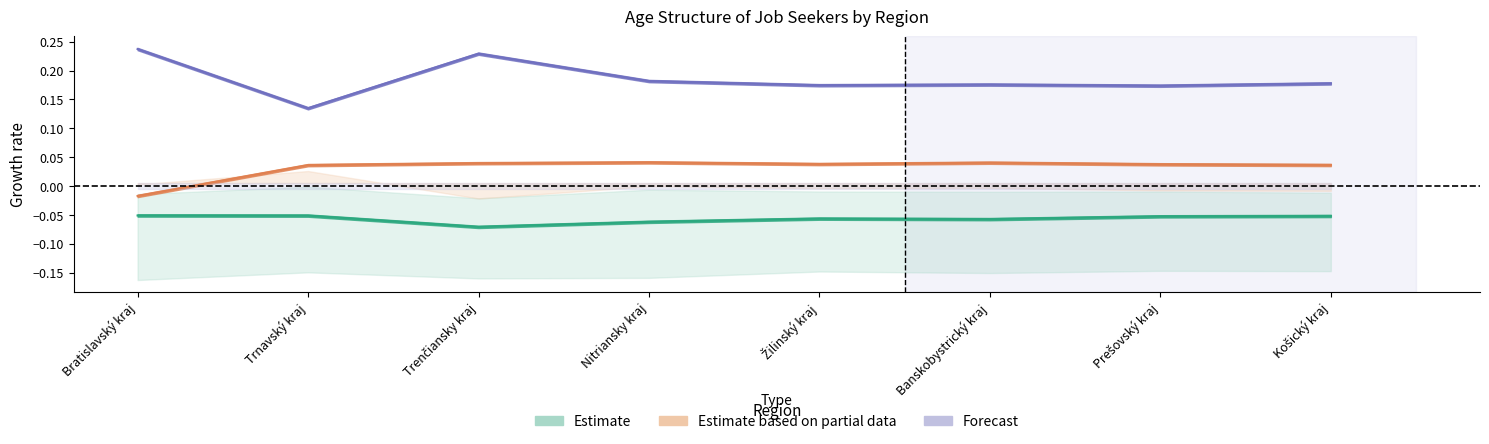

Reading right to left, what are all the values shown in this chart?

Estimate: Košický kraj=-0.1	Prešovský kraj=-0.1	Banskobystrický kraj=-0.1	Žilinský kraj=-0.1	Nitriansky kraj=-0.1	Trenčiansky kraj=-0.1	Trnavský kraj=-0.1	Bratislavský kraj=-0.1
Estimate based on partial data: Košický kraj=0.0	Prešovský kraj=0.0	Banskobystrický kraj=0.0	Žilinský kraj=0.0	Nitriansky kraj=0.0	Trenčiansky kraj=0.0	Trnavský kraj=0.0	Bratislavský kraj=-0.0
Forecast: Košický kraj=0.2	Prešovský kraj=0.2	Banskobystrický kraj=0.2	Žilinský kraj=0.2	Nitriansky kraj=0.2	Trenčiansky kraj=0.2	Trnavský kraj=0.1	Bratislavský kraj=0.2